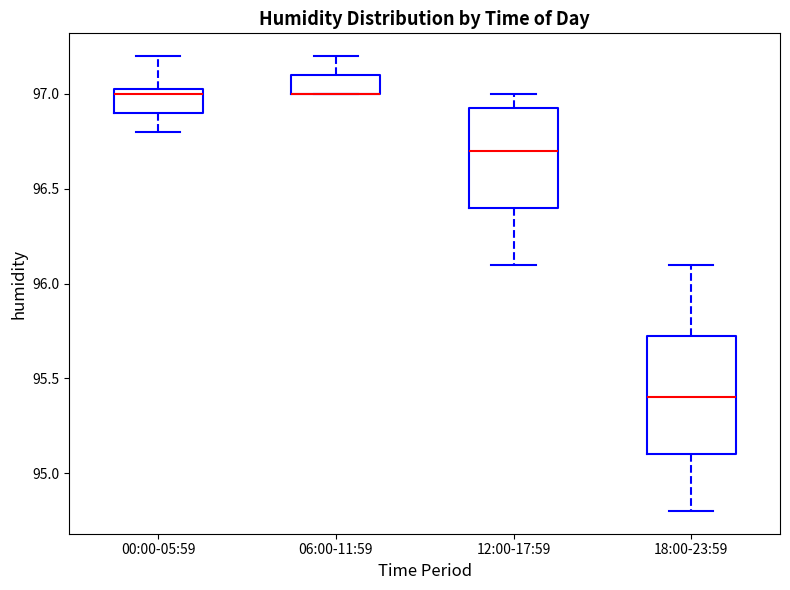

Comparing the boxes themselves (not the whiskers), which one is the tallest?

18:00-23:59